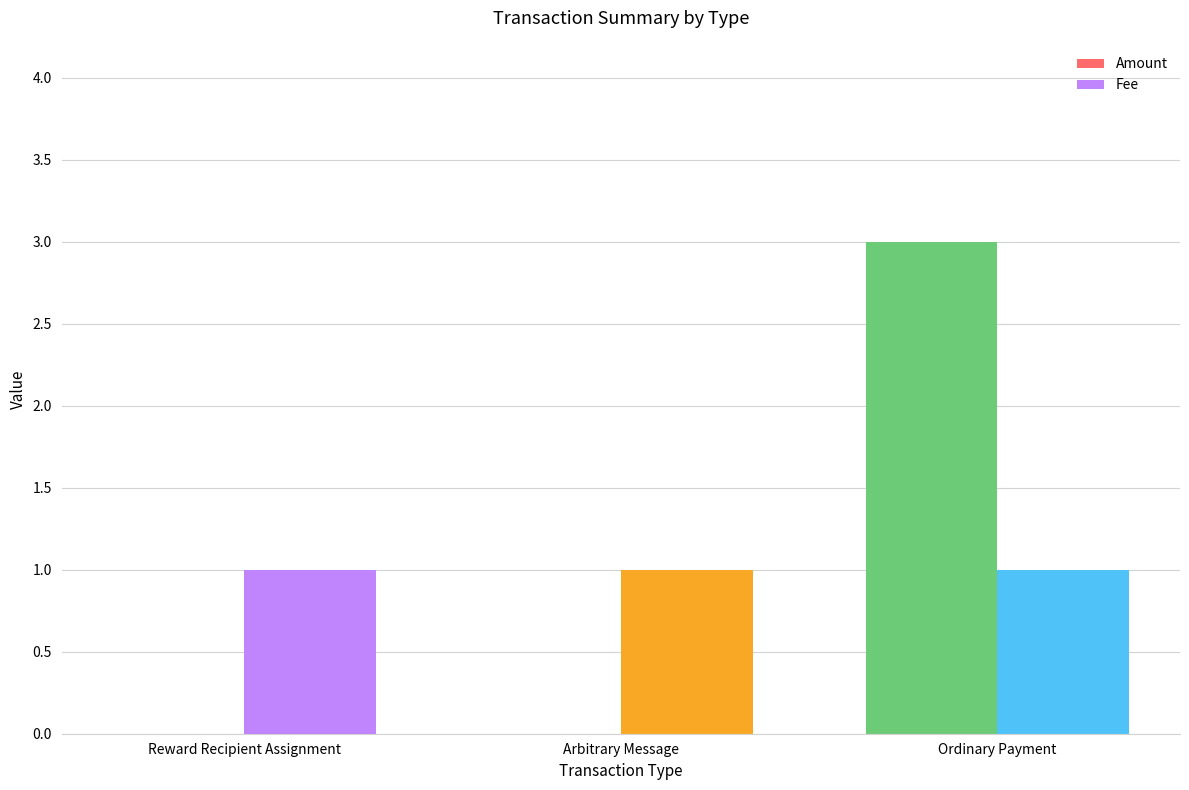

Is the value of Amount at Arbitrary Message greater than the value of Fee at Arbitrary Message?

No